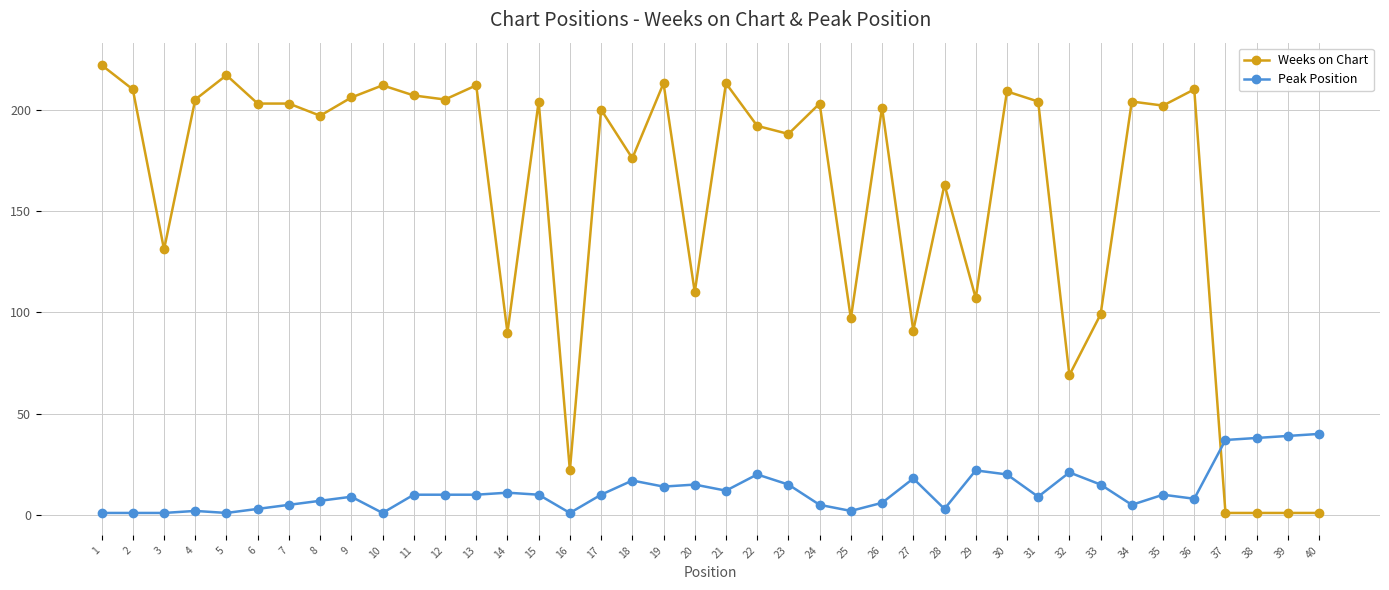

Is the value of Weeks on Chart at 39 greater than the value of Peak Position at 36?

No